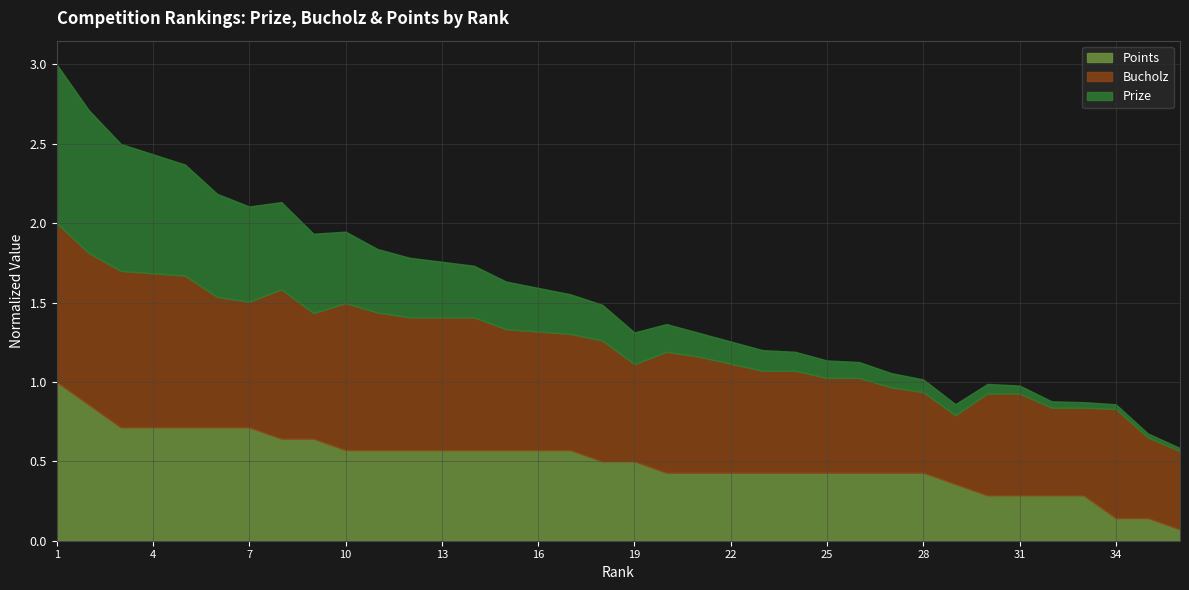

Which category has the highest value across all series?

1